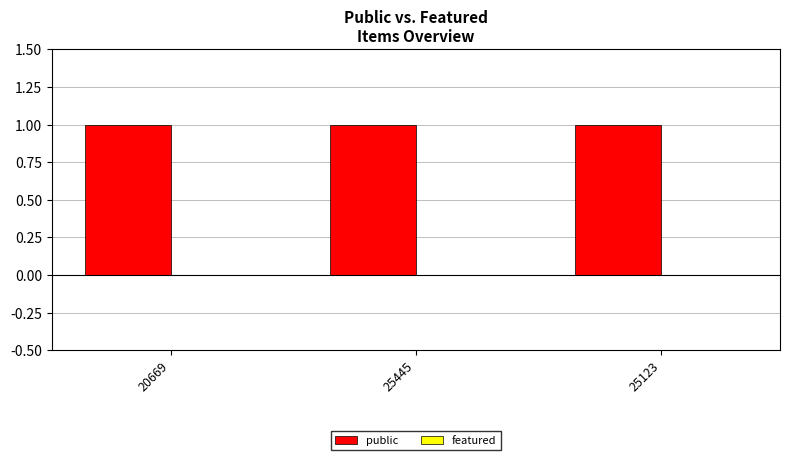

What is the value of the public bar at the 1st from the left?

1